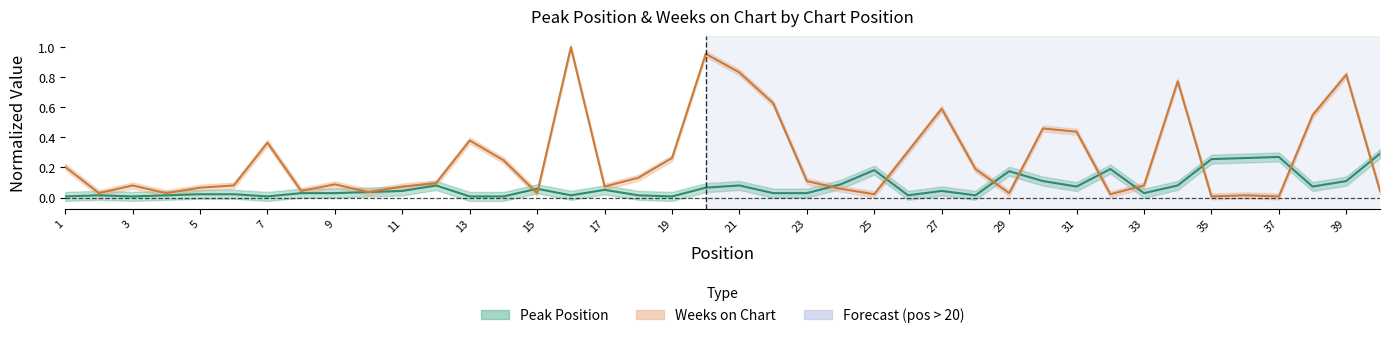

Is it true that Weeks on Chart equals 0.0 at 4?

True